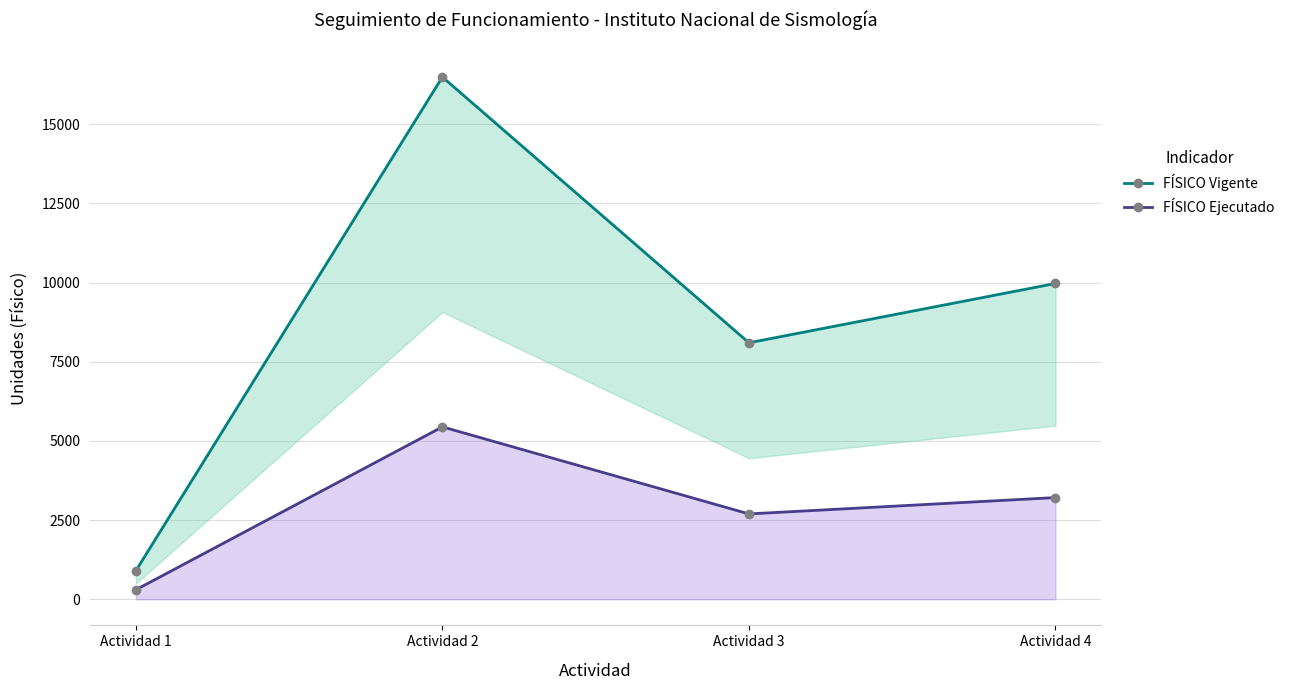

The value of FÍSICO Ejecutado at Actividad 4 is 3212. True or false?

True